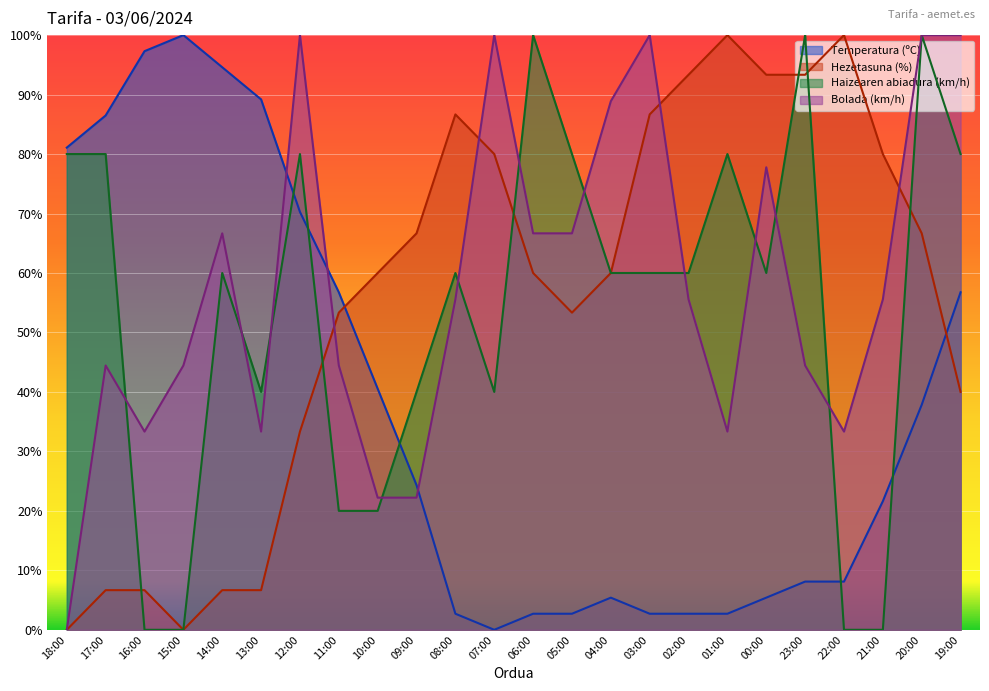

Where is Temperatura (ºC) nearest to the value 50?

11:00